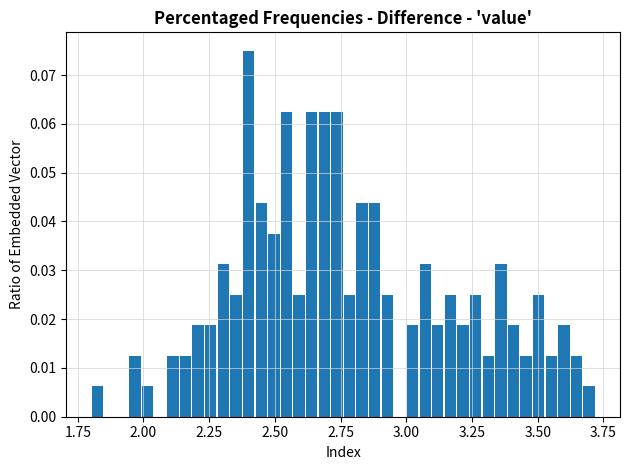

Read against the x-axis, roughly where is the centre of the tallest bar?

2.40